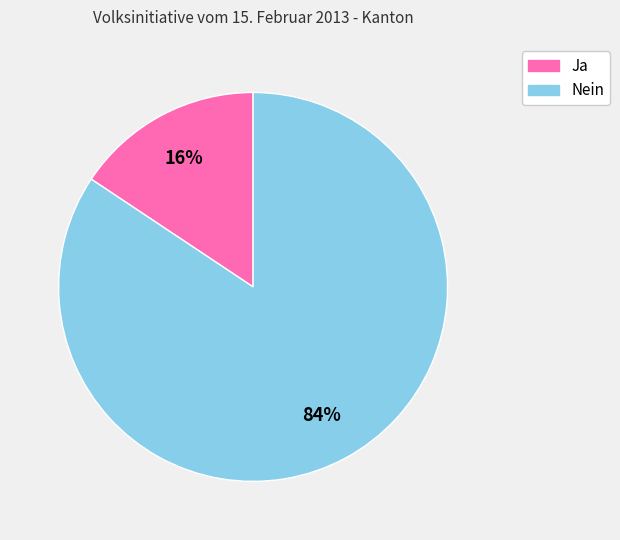

To the nearest percent, what is the average slice percentage?

50%